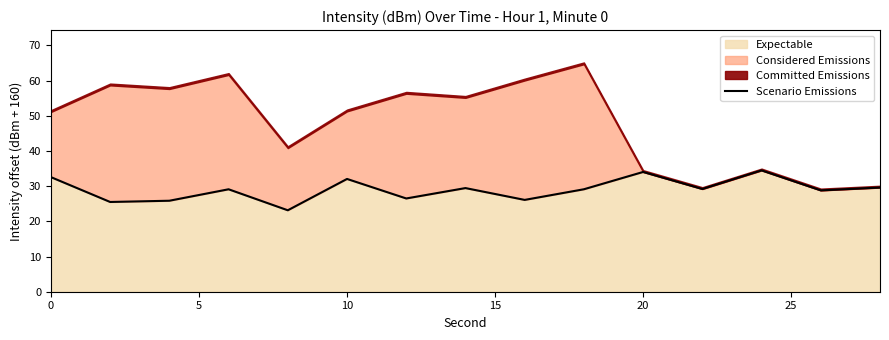

Reading left to right, what are all the values shown in this chart?

32.6	25.5	25.8	29.1	23.1	32.0	26.5	29.4	26.1	29.1	34.0	29.2	34.5	28.8	29.6